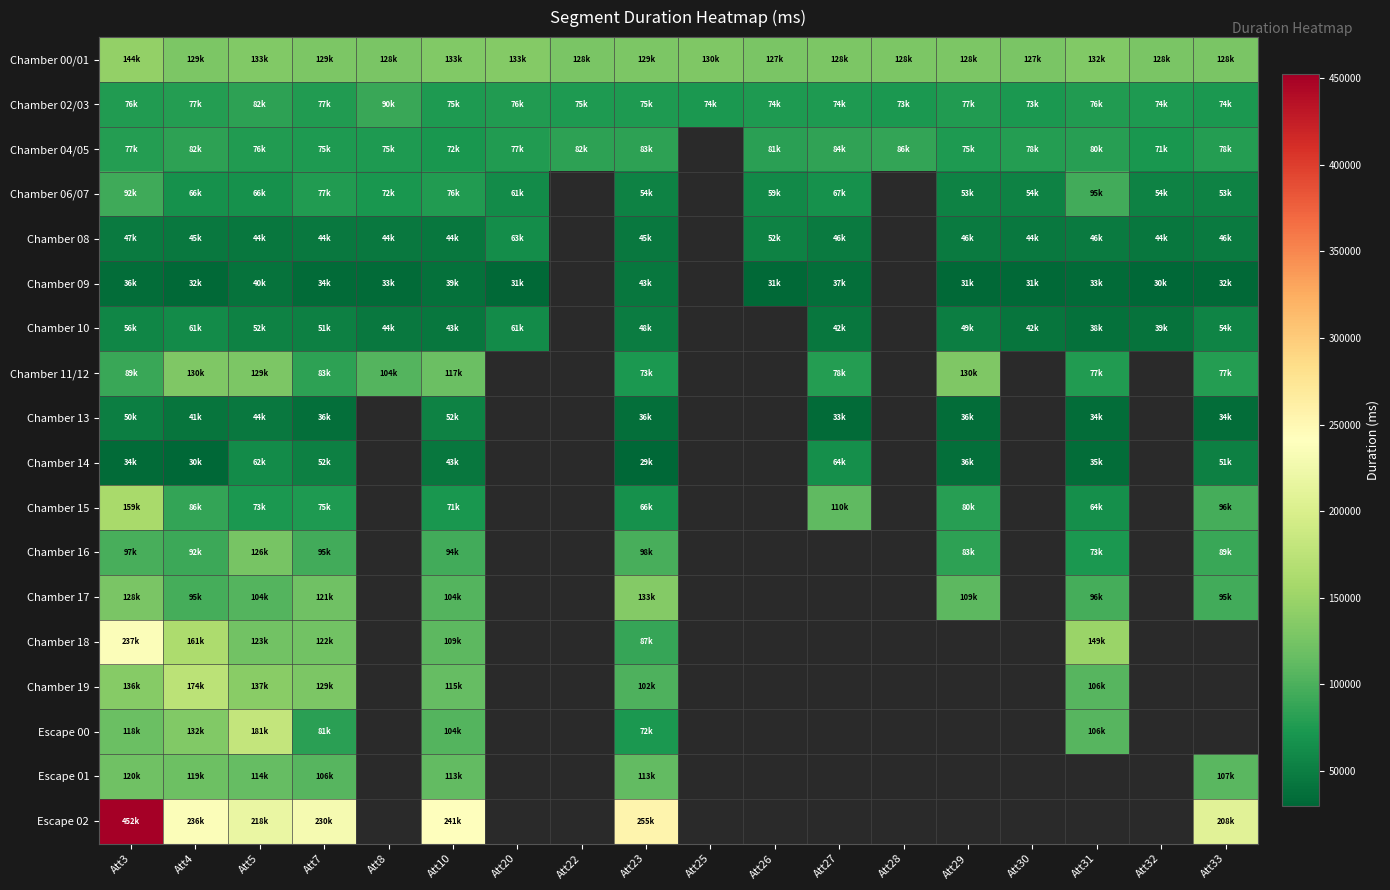

What is the greatest value displayed?

452159.0